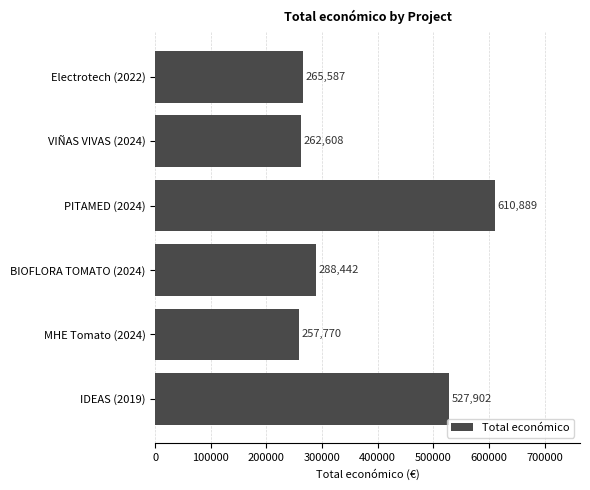

List the labels in order of value, smallest first.

MHE Tomato (2024), VIÑAS VIVAS (2024), Electrotech (2022), BIOFLORA TOMATO (2024), IDEAS (2019), PITAMED (2024)